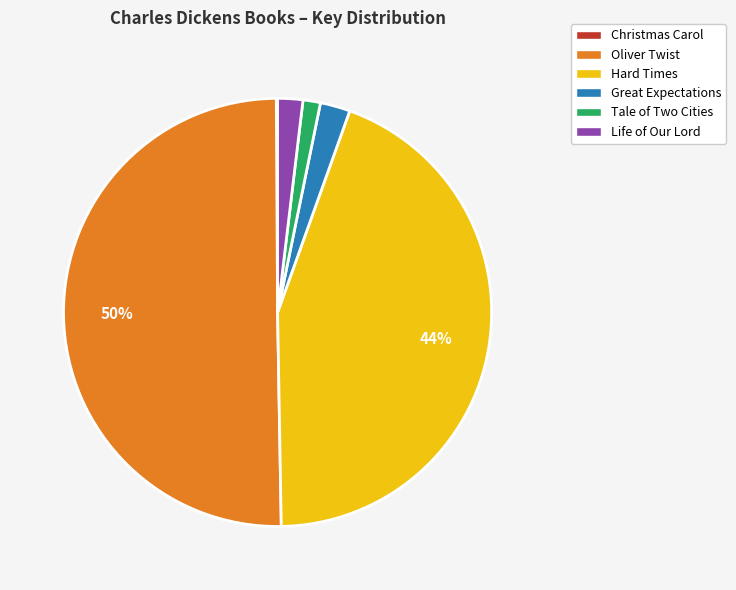

Which has a higher value, Great Expectations or Oliver Twist?

Oliver Twist